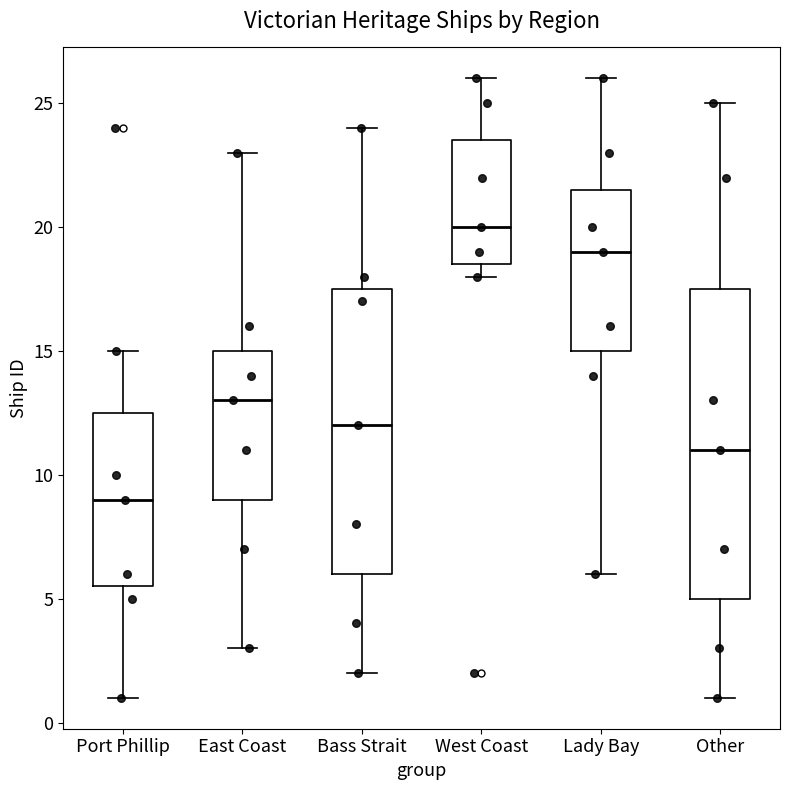

Reading left to right, transcribe this box plot: for each box, give where its median line is, the range the box spans, and where its two whiskers end, as read against the y-axis. The values are not printed on the chart, so give them approximately, as read against the axis.

Port Phillip: median 9.0, box 5.5 to 12.5, whiskers 1.0 to 15.0
East Coast: median 13.0, box 9.0 to 15.0, whiskers 3.0 to 23.0
Bass Strait: median 12.0, box 6.0 to 17.5, whiskers 2.0 to 24.0
West Coast: median 20.0, box 18.5 to 23.5, whiskers 18.0 to 26.0
Lady Bay: median 19.0, box 15.0 to 21.5, whiskers 6.0 to 26.0
Other: median 11.0, box 5.0 to 17.5, whiskers 1.0 to 25.0